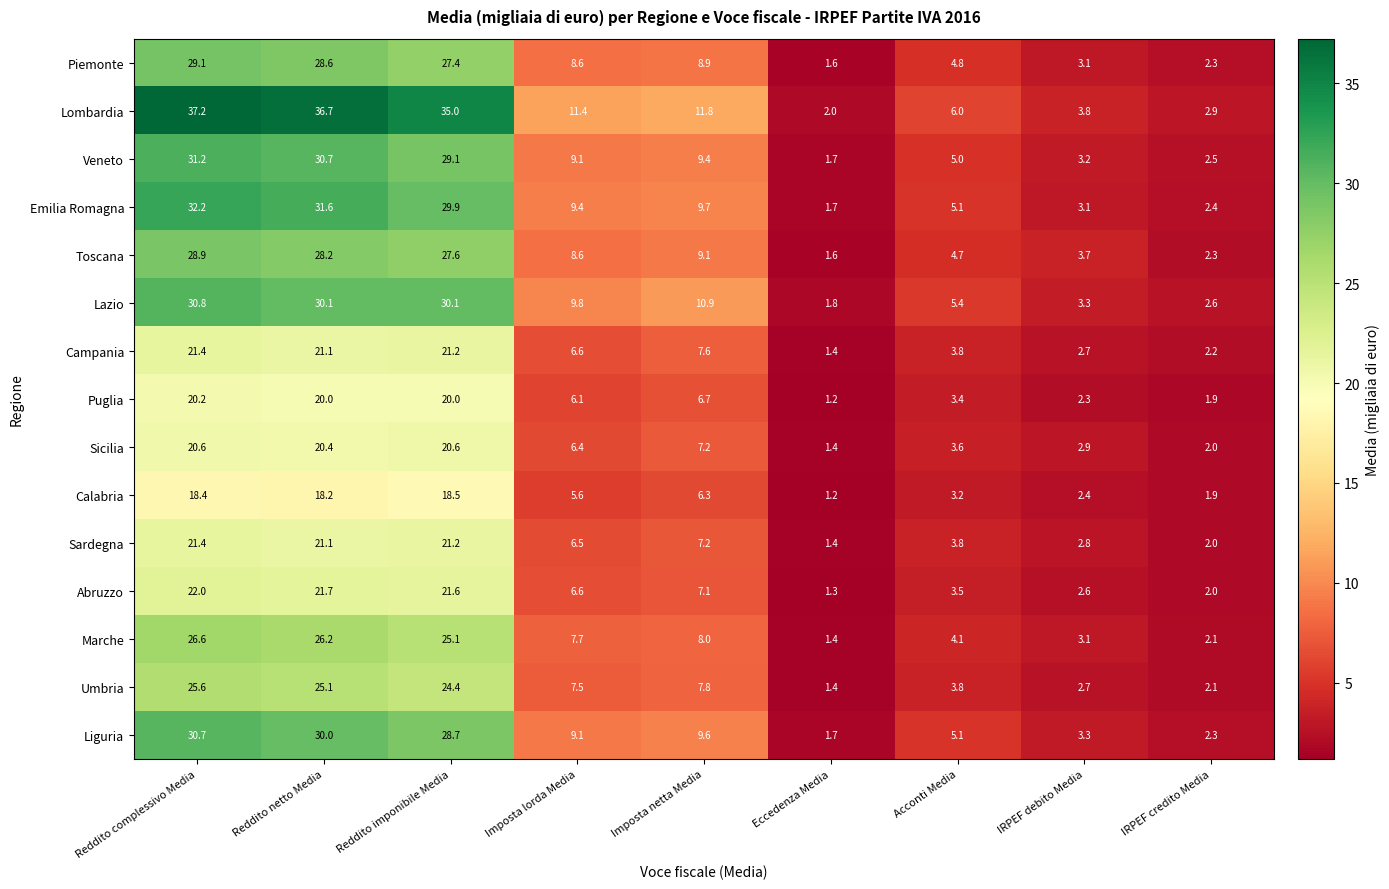

Which series has the largest total across all categories?

Lombardia